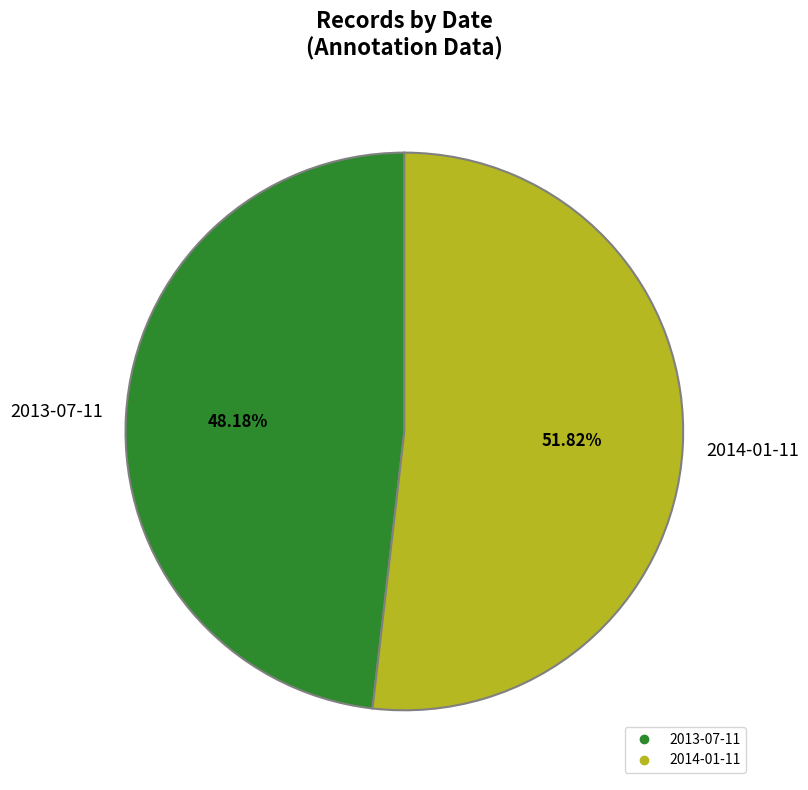

To the nearest percent, what percentage of the pie is 2013-07-11?

48%